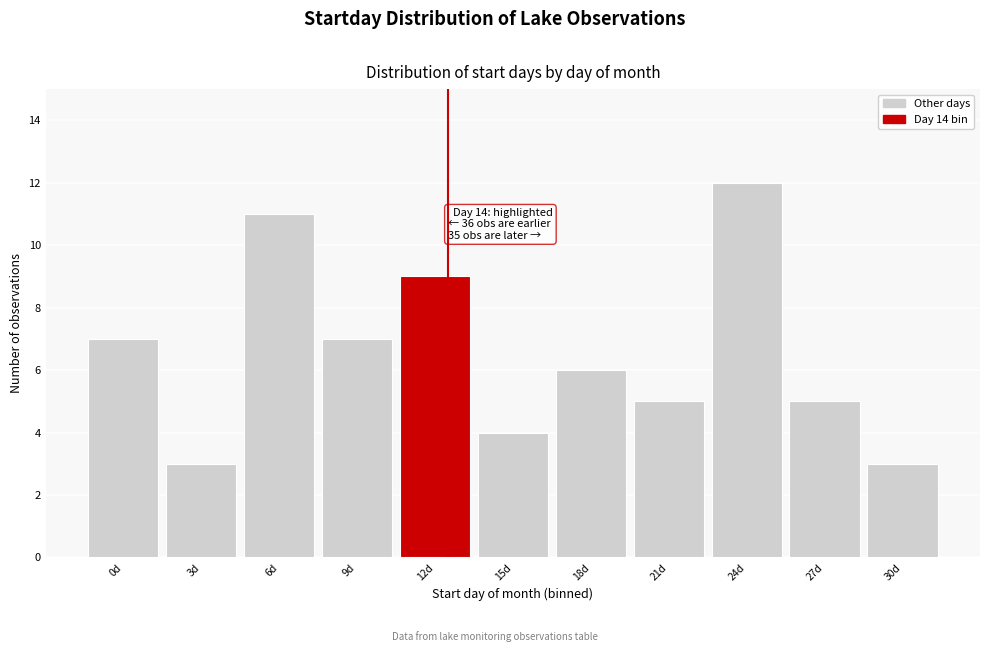

Reading left to right, extract all data points from this chart.

7	3	11	7	9	4	6	5	12	5	3